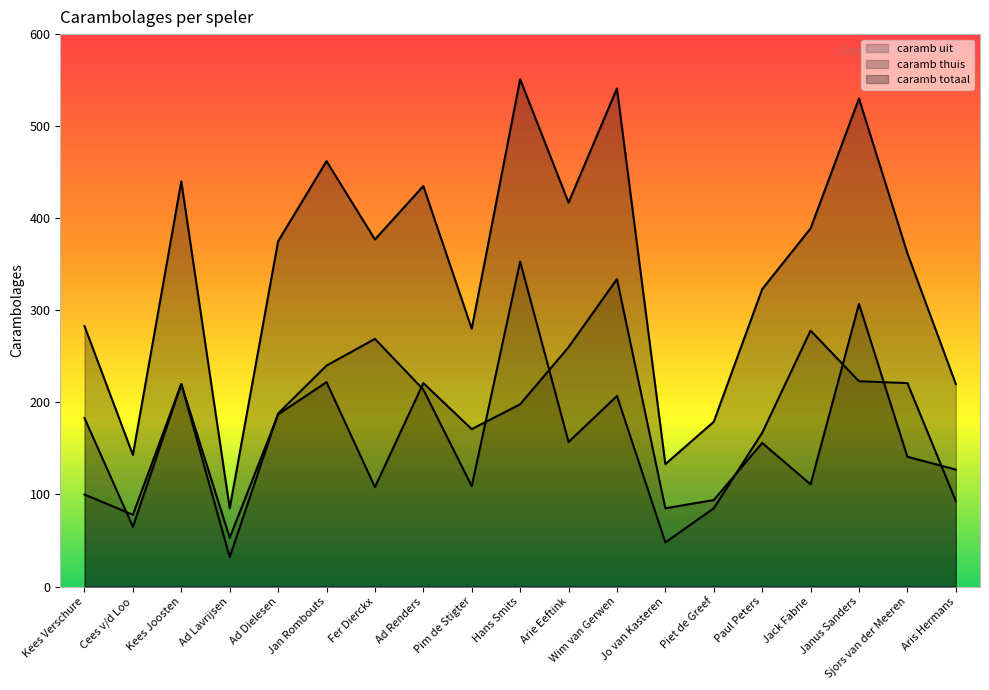

Reading left to right, list all the values displayed in this chart.

caramb uit: 100	78	220	32	188	240	269	214	109	353	157	207	48	85	167	278	223	221	93
caramb thuis: 183	65	220	53	187	222	108	221	171	198	260	334	85	94	156	111	307	141	127
caramb totaal: 283	143	440	85	375	462	377	435	280	551	417	541	133	179	323	389	530	362	220